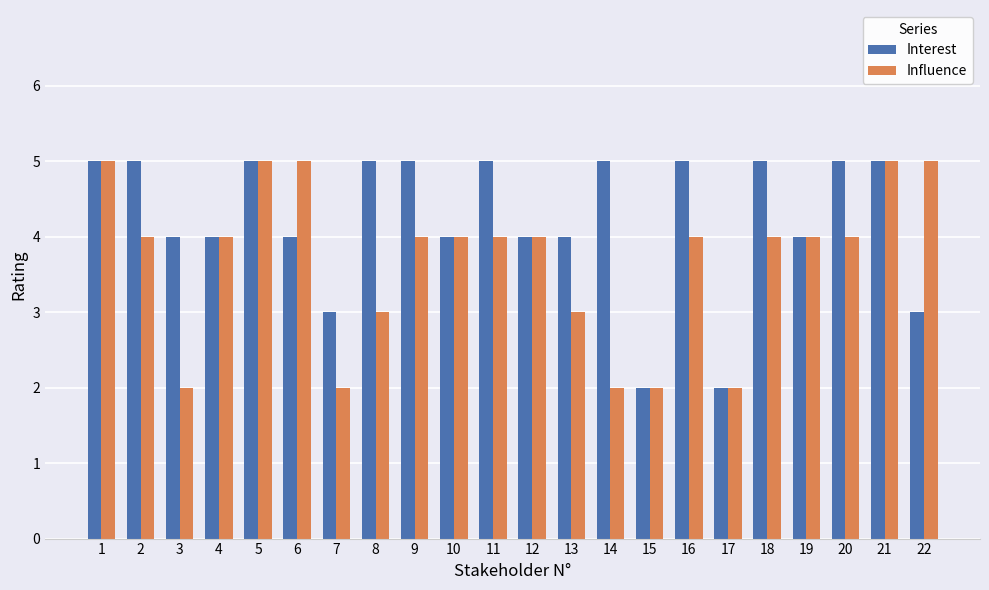

How many bars are there in each group?

2